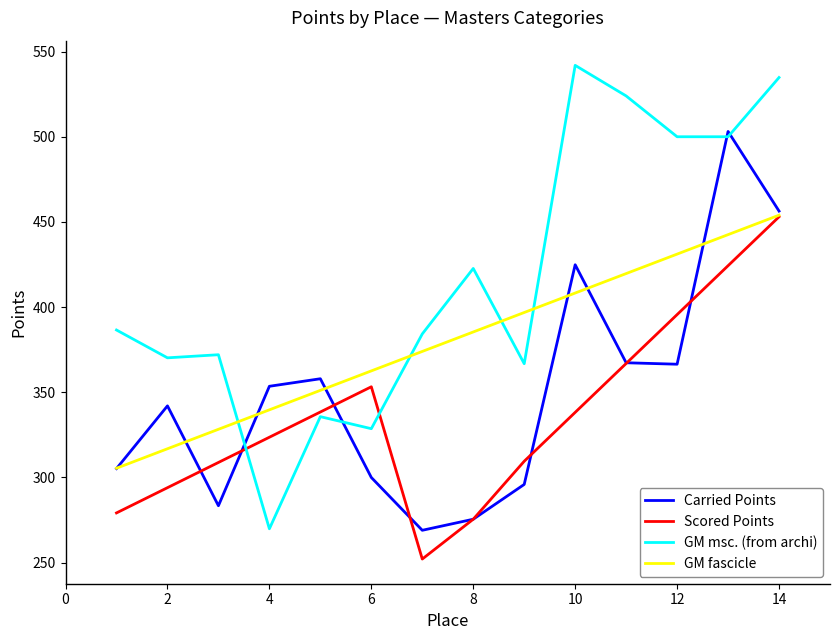

Which series has the widest spread of values?

GM msc. (from archi)